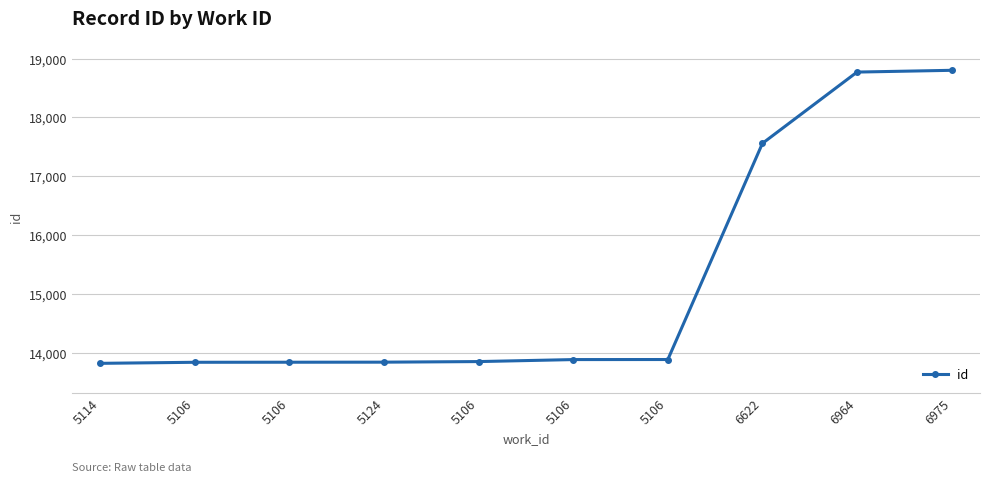

True or false: the data has more than 2 interior local peaks.

False